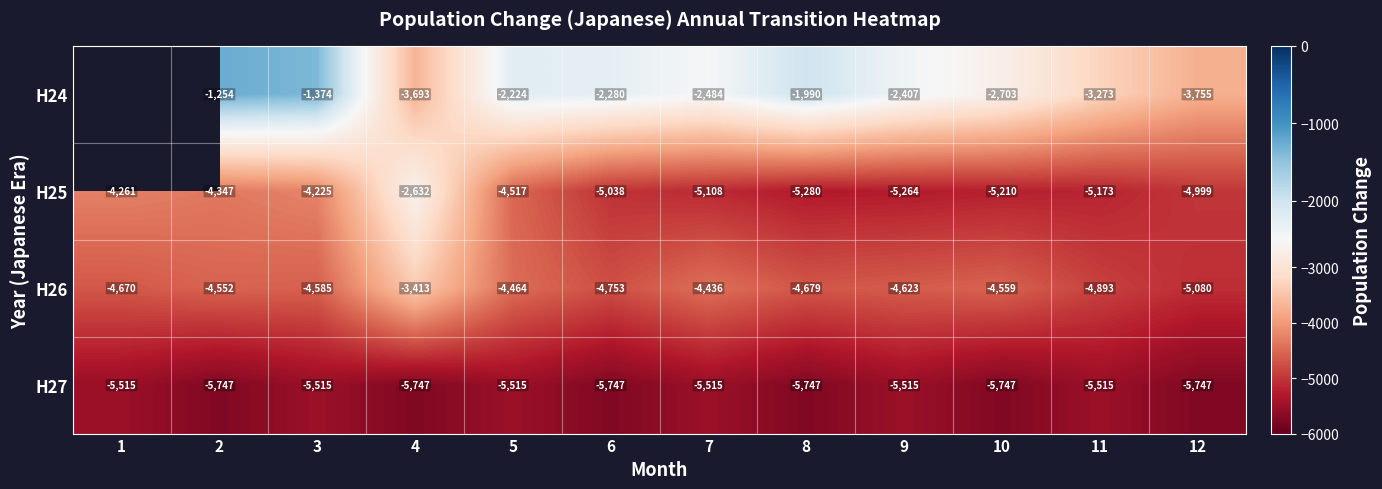

What is the sum of all H26 values?

-54707